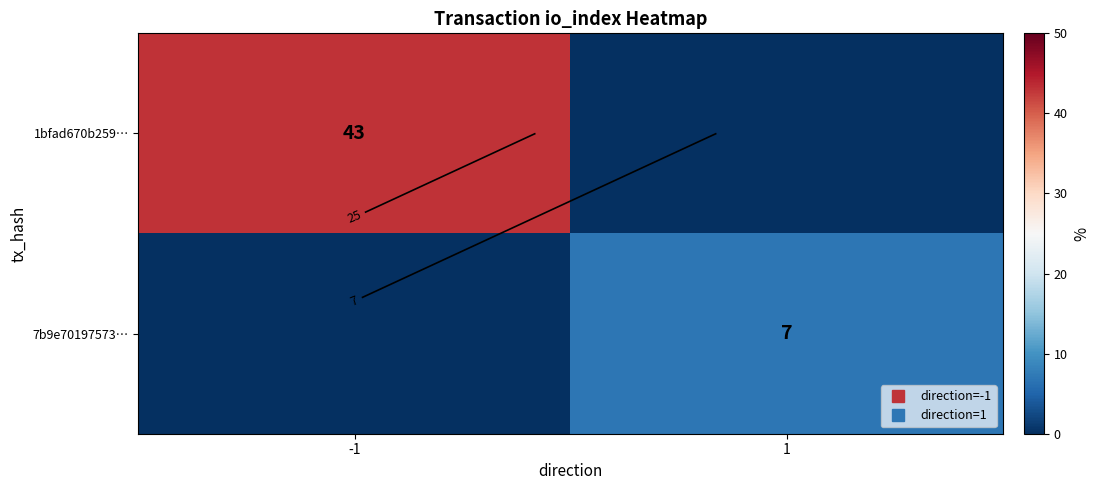

Is the value of 7b9e70197573… at -1 greater than the value of 1bfad670b259… at 1?

No